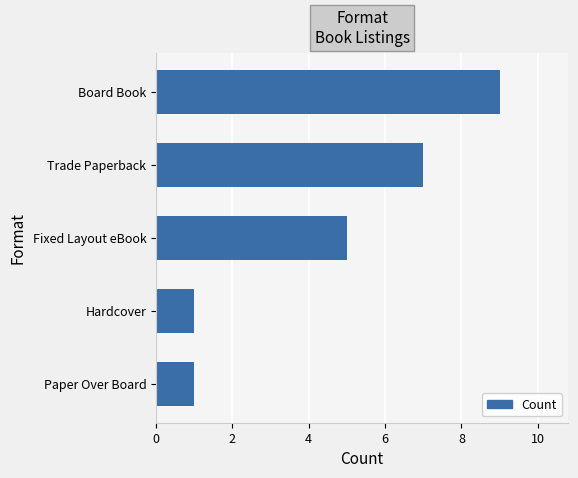

Count the values in the range 1 to 7.

4